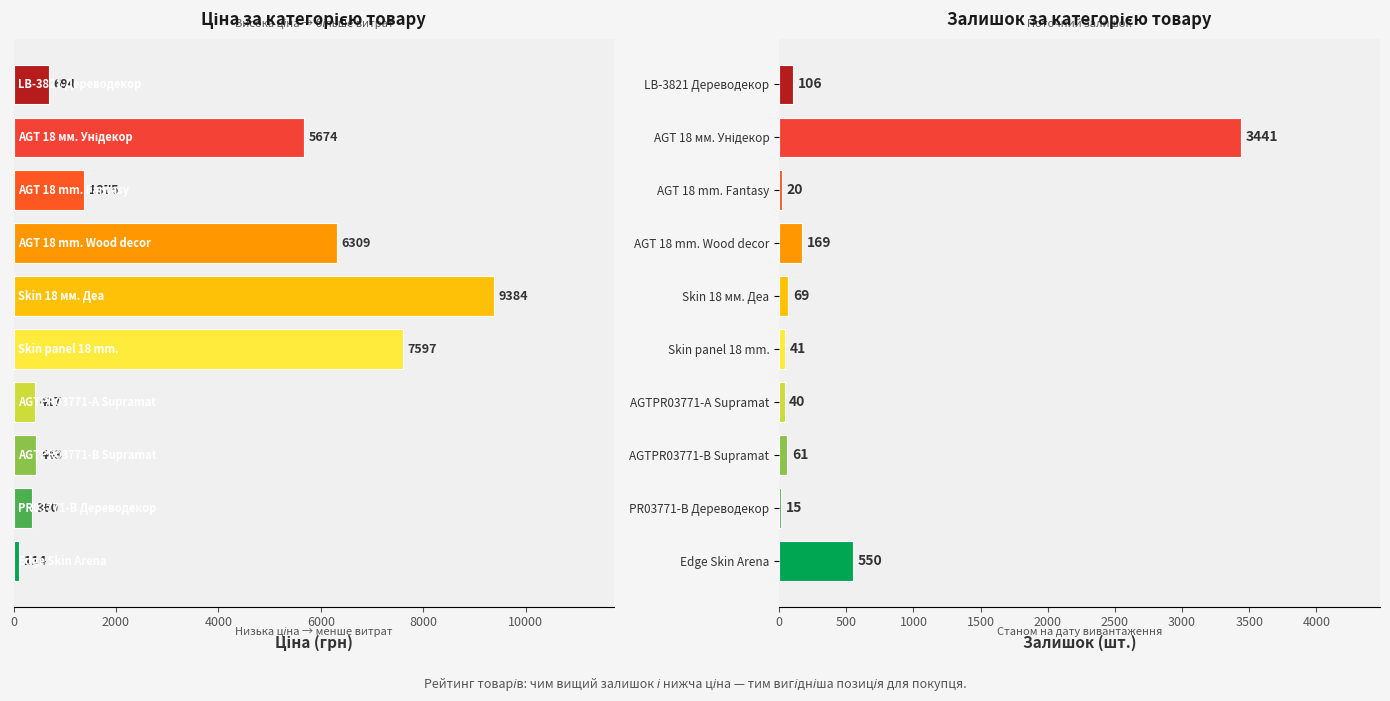

Rank the series at 9 from lowest to highest value.

Залишок, Ціна